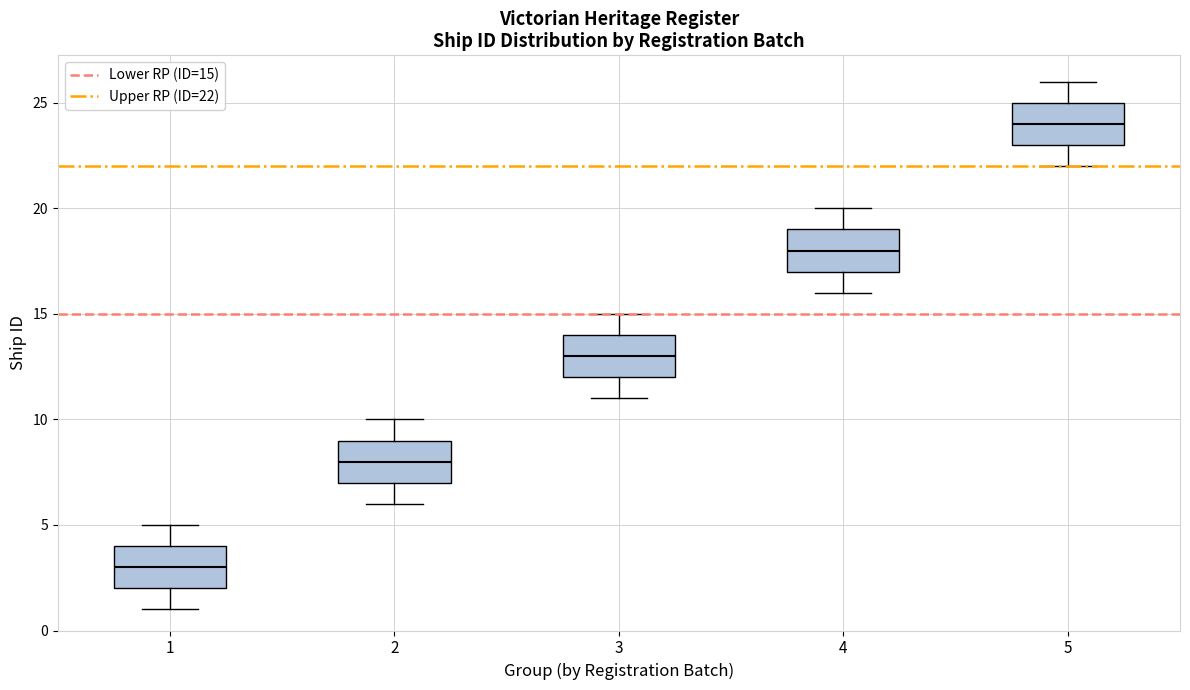

Reading left to right, transcribe this box plot: for each box, give where its median line is, the range the box spans, and where its two whiskers end, as read against the y-axis. The values are not printed on the chart, so give them approximately, as read against the axis.

1: median 3, box 2 to 4, whiskers 1 to 5
2: median 8, box 7 to 9, whiskers 6 to 10
3: median 13, box 12 to 14, whiskers 11 to 15
4: median 18, box 17 to 19, whiskers 16 to 20
5: median 24, box 23 to 25, whiskers 22 to 26